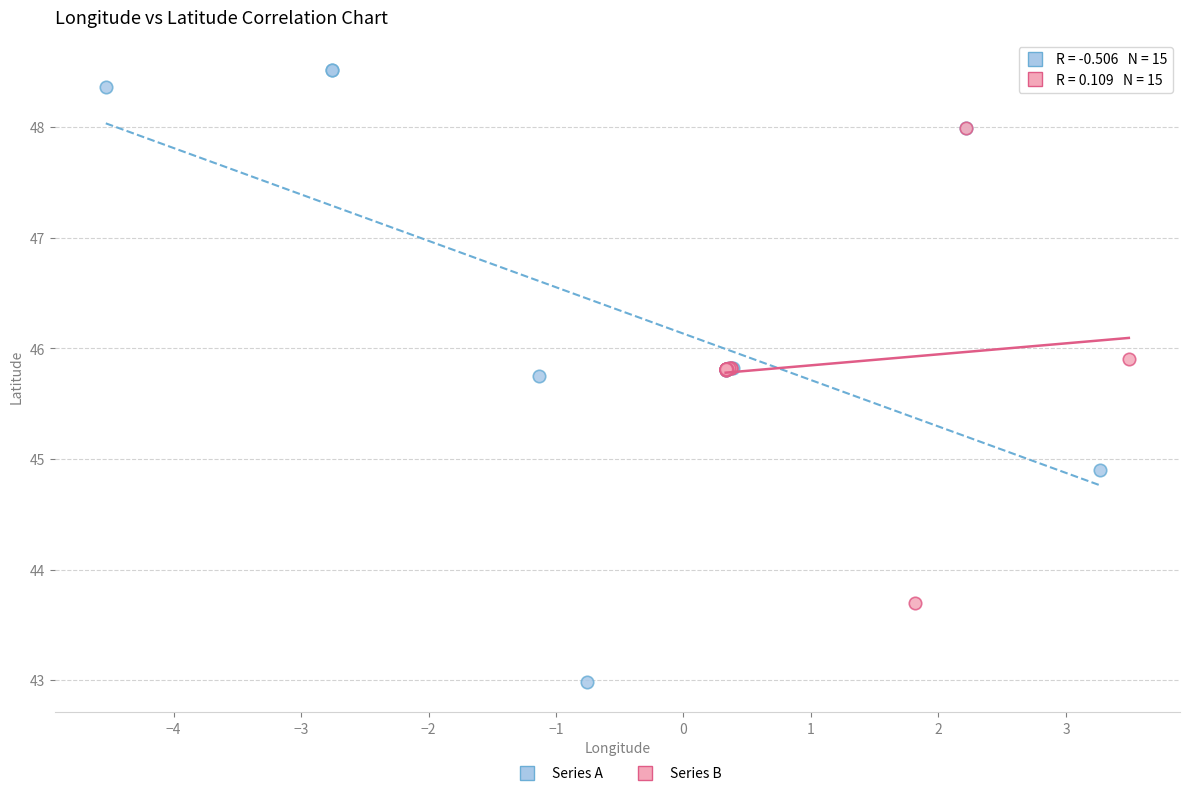

What are all the series names shown in the legend?

Series A, Series B